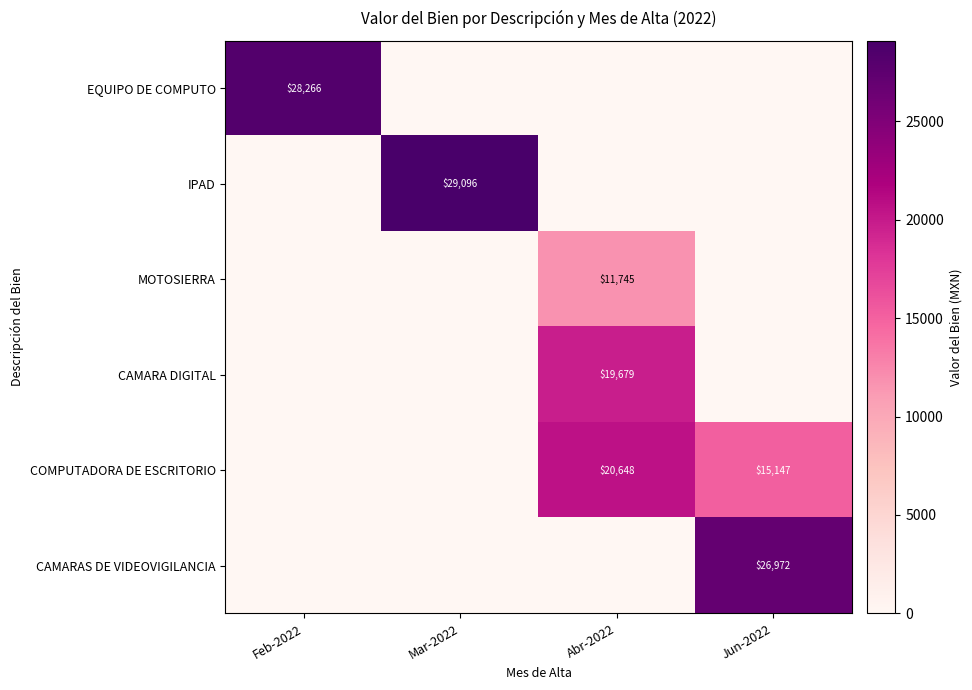

How many data points does each series have?

4